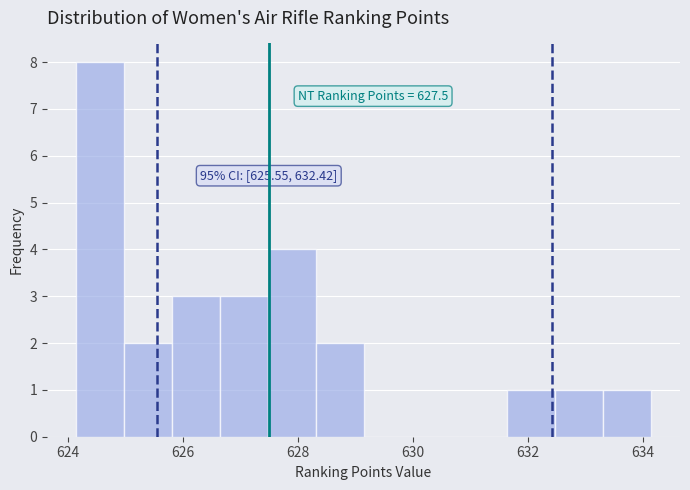

Over which range of the x-axis is the bar tallest?

624.2 to 625.0